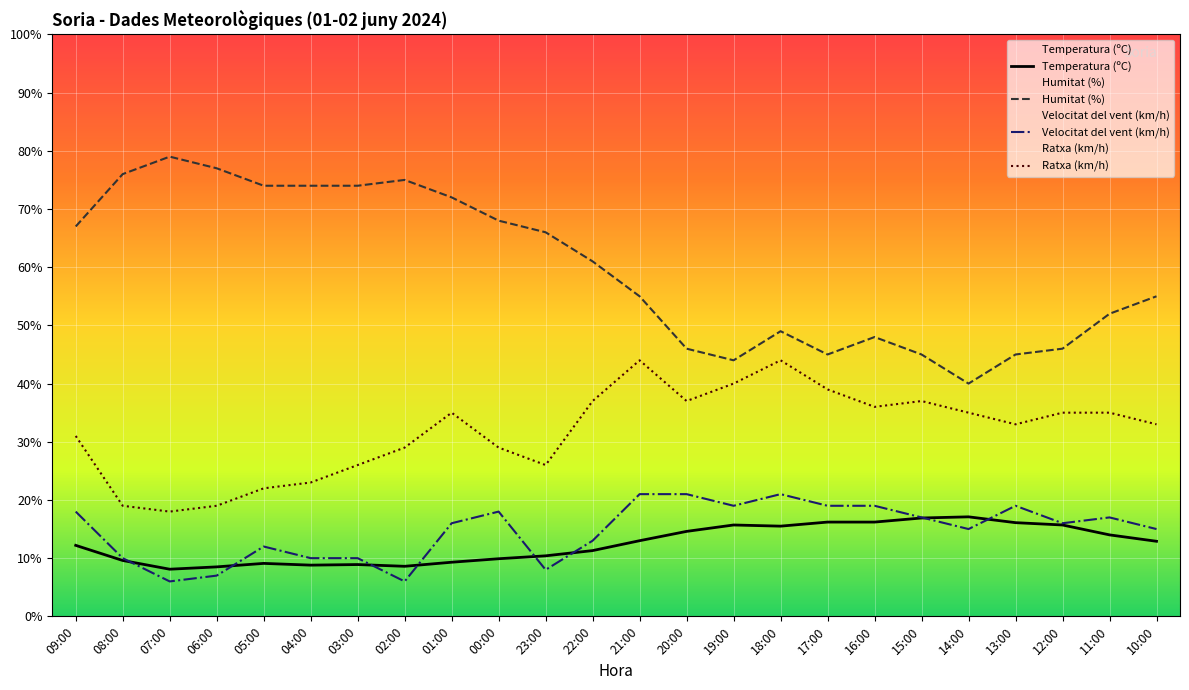

What is the value of the Temperatura (ºC) point at the 5th from the left?

9.1